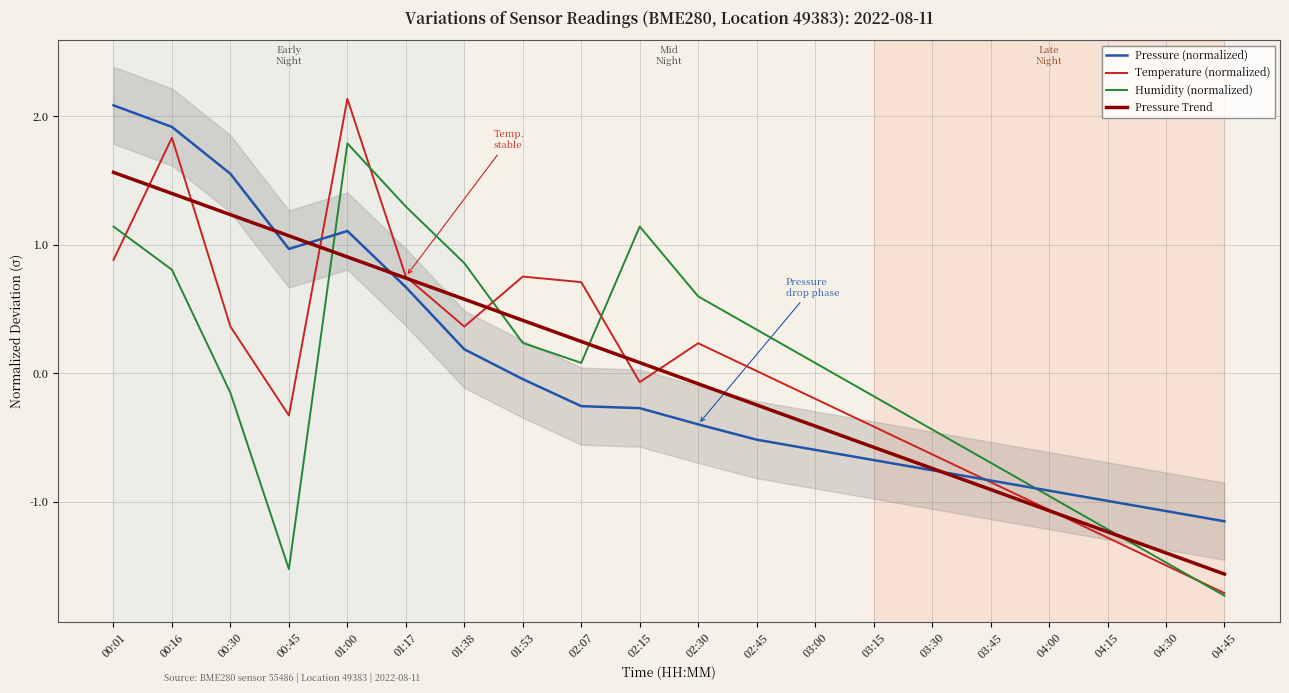

Between which two adjacent categories do Pressure (normalized) and Humidity (normalized) first intersect?

00:45 and 01:00